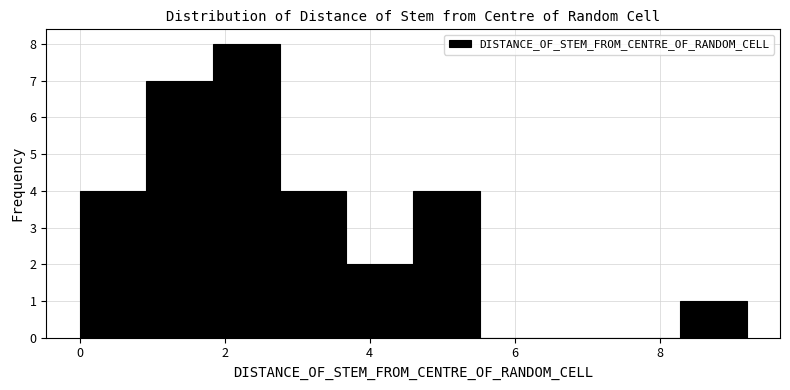

What is the height of the bar covering 0.00 to 0.92 on the x-axis? Neither the bar edges nor the heights are printed on the chart, so give them approximately, as read against the axes.

4